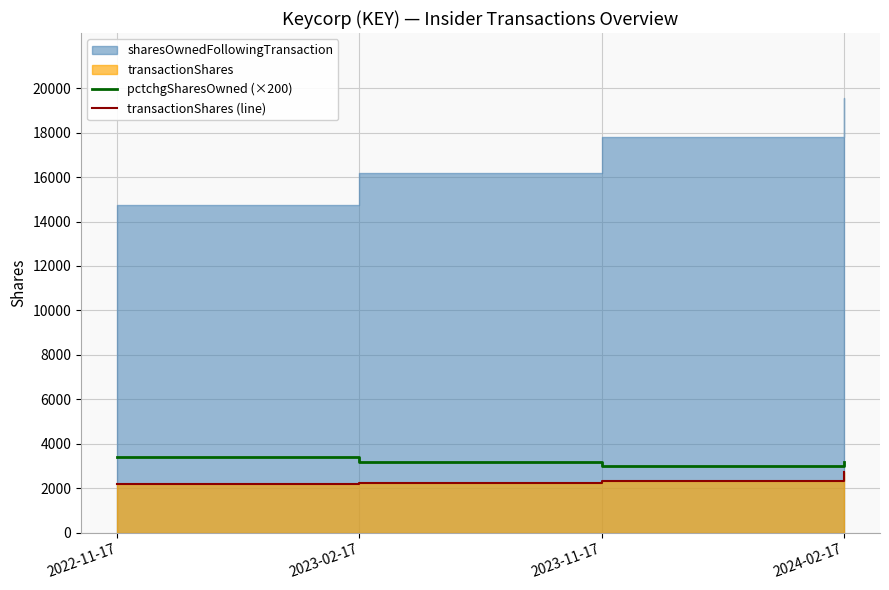

Rank the categories by transactionShares (line) value from highest to lowest.

2024-02-17, 2023-11-17, 2023-02-17, 2022-11-17